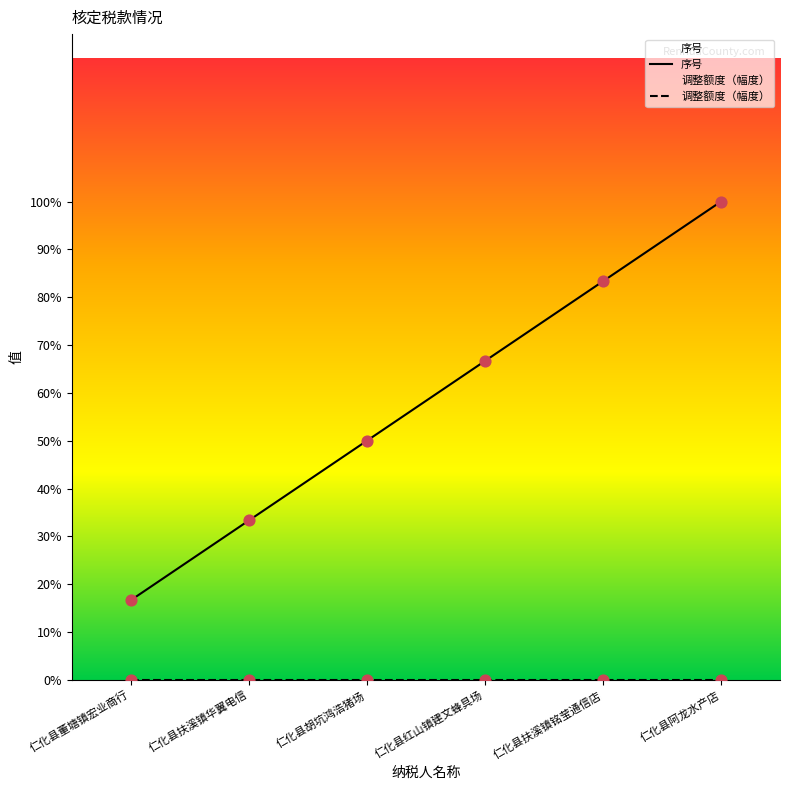

What are all the series names shown in the legend?

序号, 调整额度（幅度）